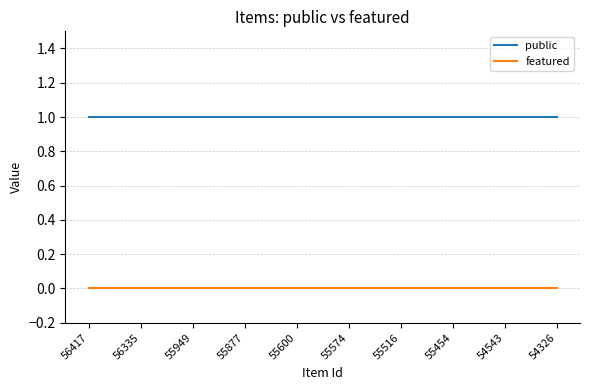

Reading left to right, transcribe all the data shown in this chart.

public: 1	1	1	1	1	1	1	1	1	1
featured: 0	0	0	0	0	0	0	0	0	0